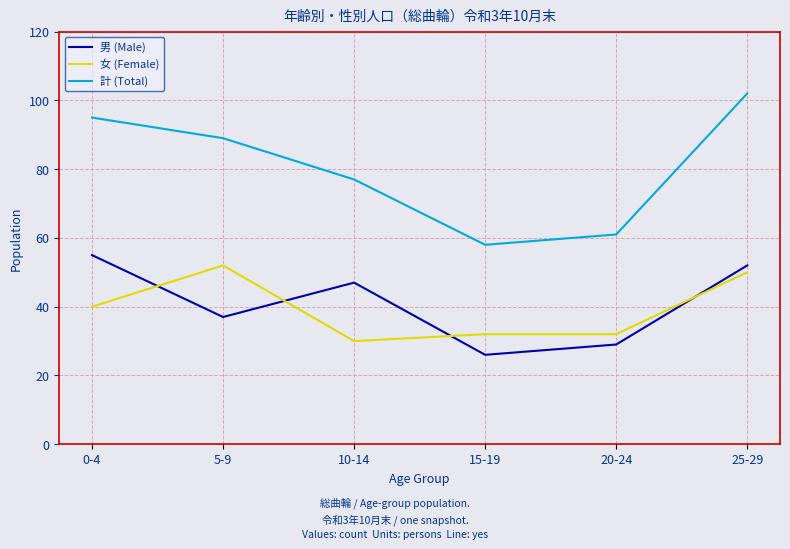

What position from the right is 15-19?

3